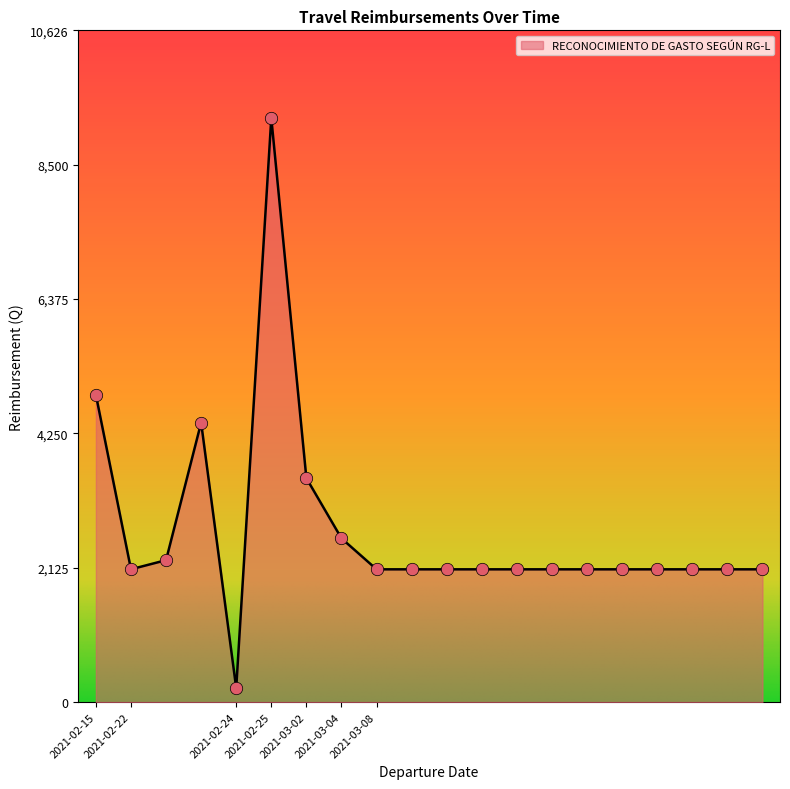

What is the smallest value displayed?

221.0